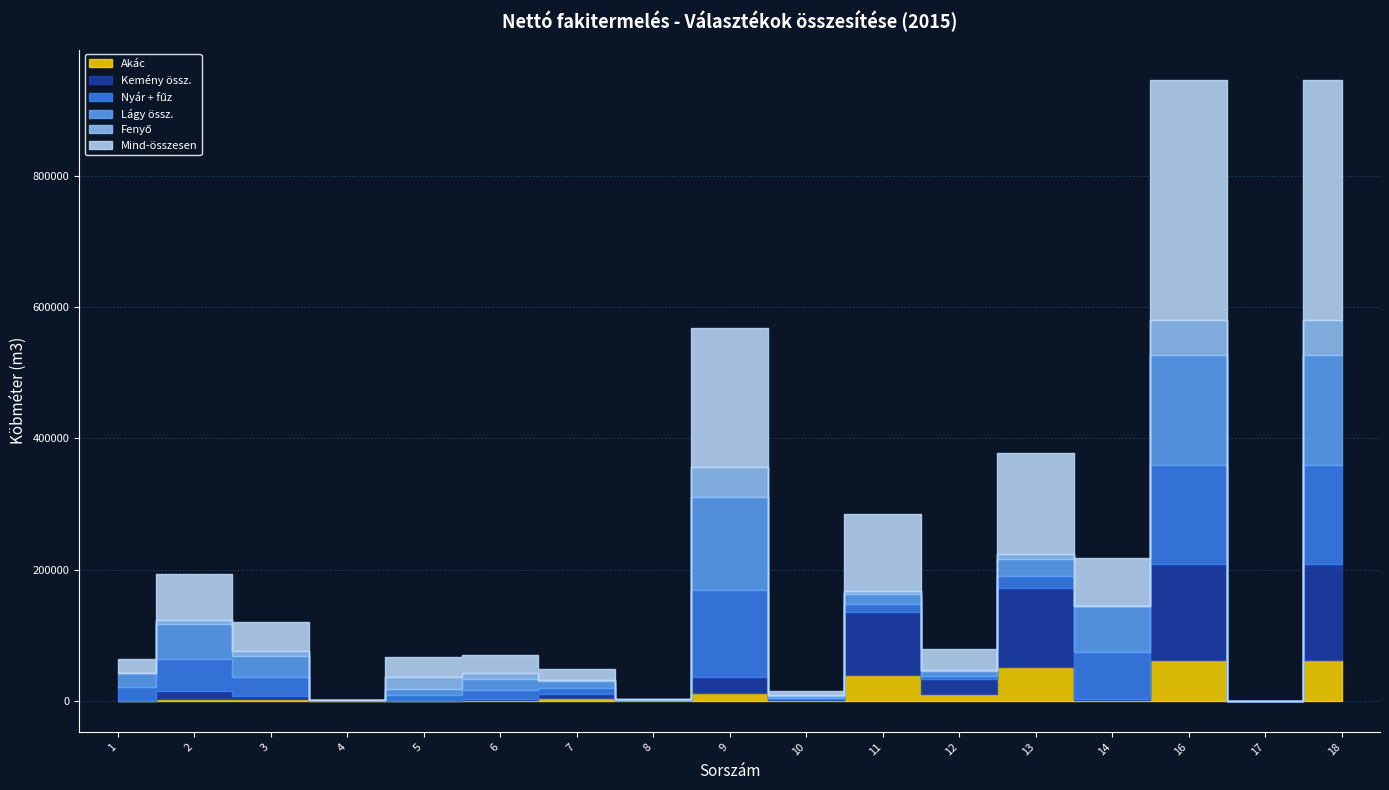

True or false: Nyár + fűz and Mind-összesen cross at least once.

False